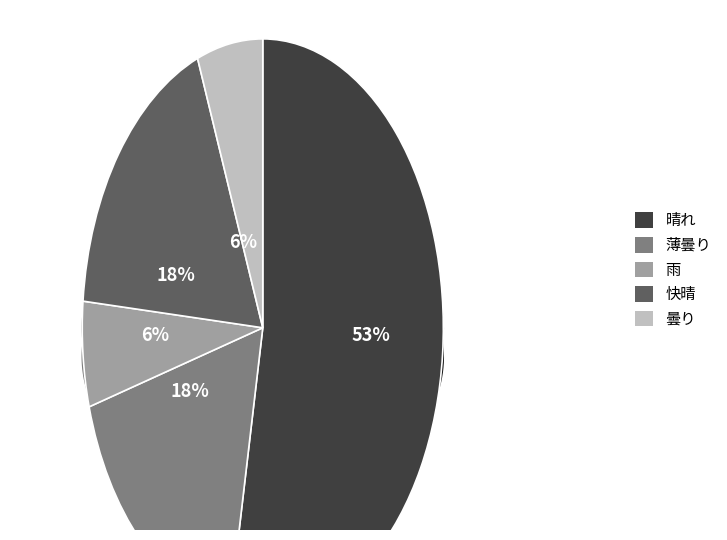

What is the smallest slice in the pie chart?

雨